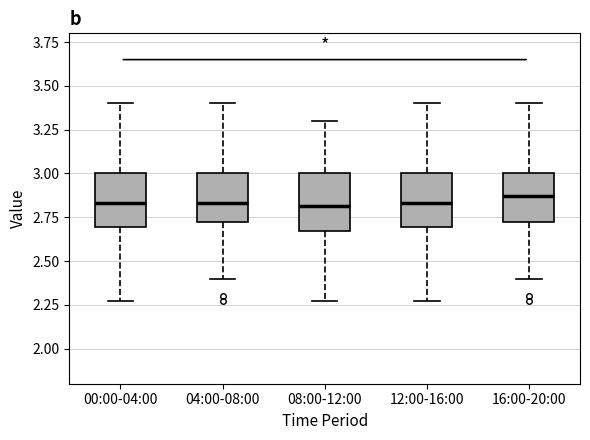

Where does the lower whisker of the box for 00:00-04:00 end on the y-axis? The values are not printed on the chart, so give them approximately, as read against the axis.

2.25